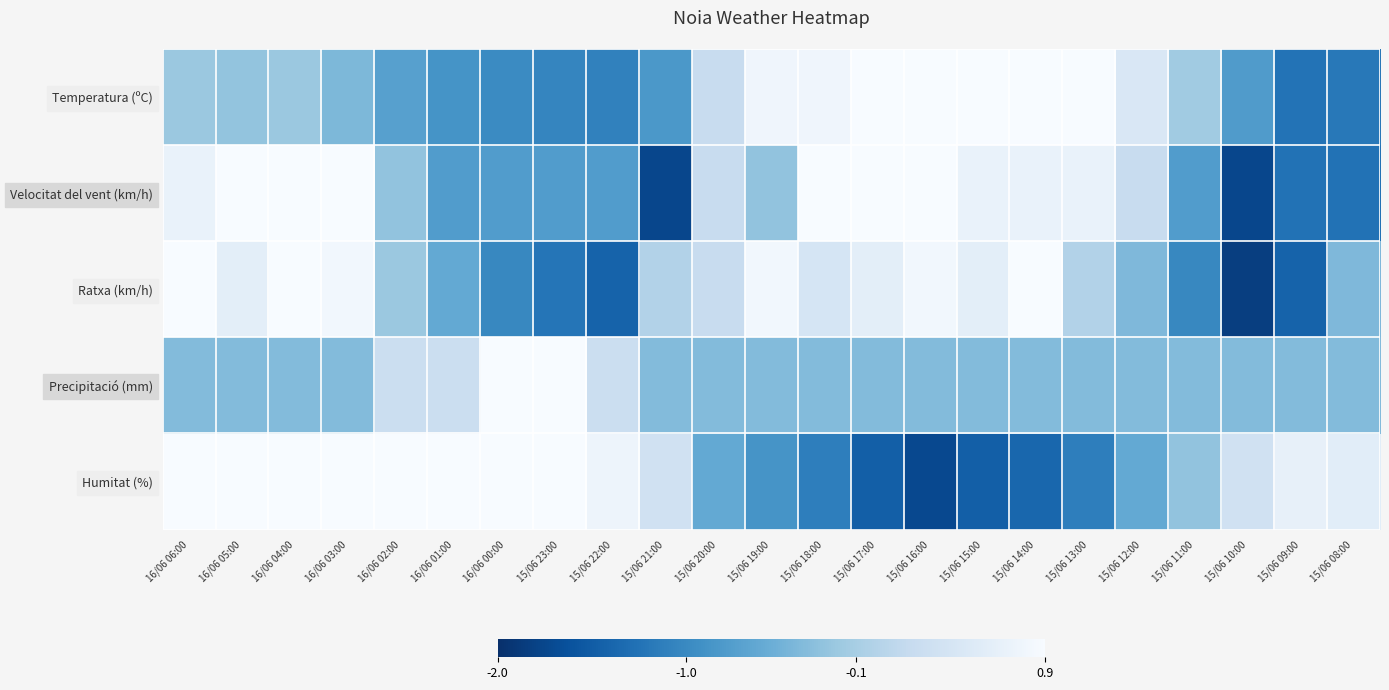

Rank the series by their maximum value, from lowest to highest.

Humitat (%), Velocitat del vent (km/h), Temperatura (ºC), Ratxa (km/h), Precipitació (mm)